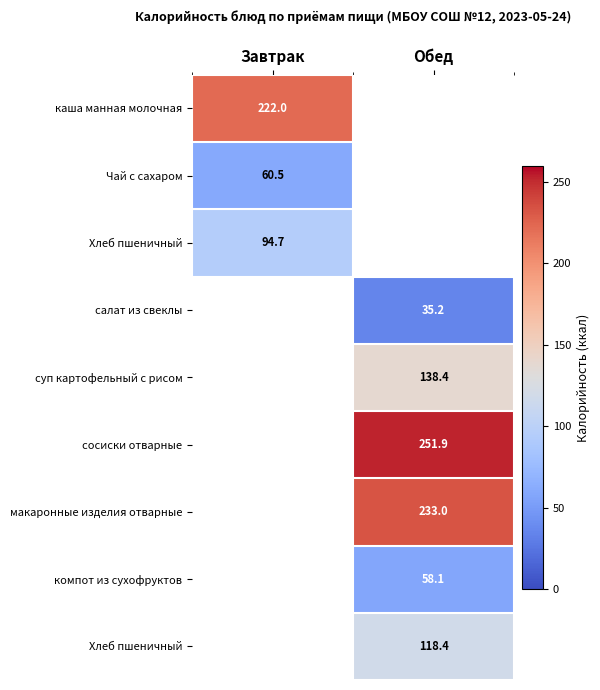

Between Обед and Завтрак, which is larger?

Завтрак